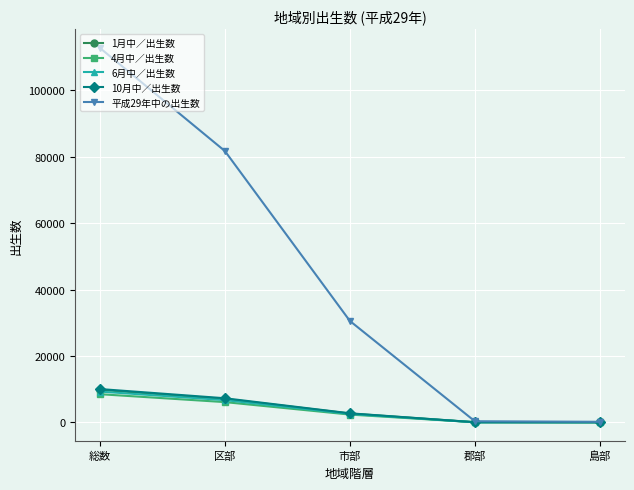

What is the label of the 2nd point from the right?

郡部